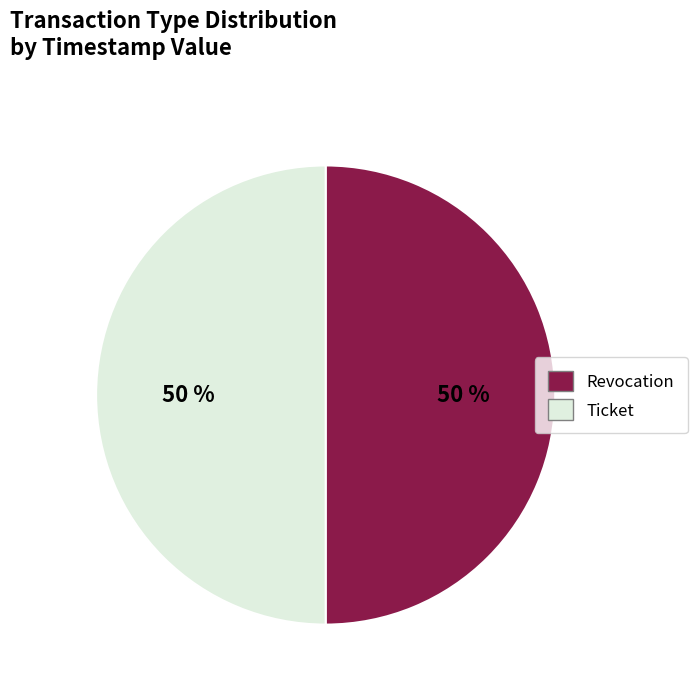

The Ticket slice represents 63% of the pie. True or false?

False